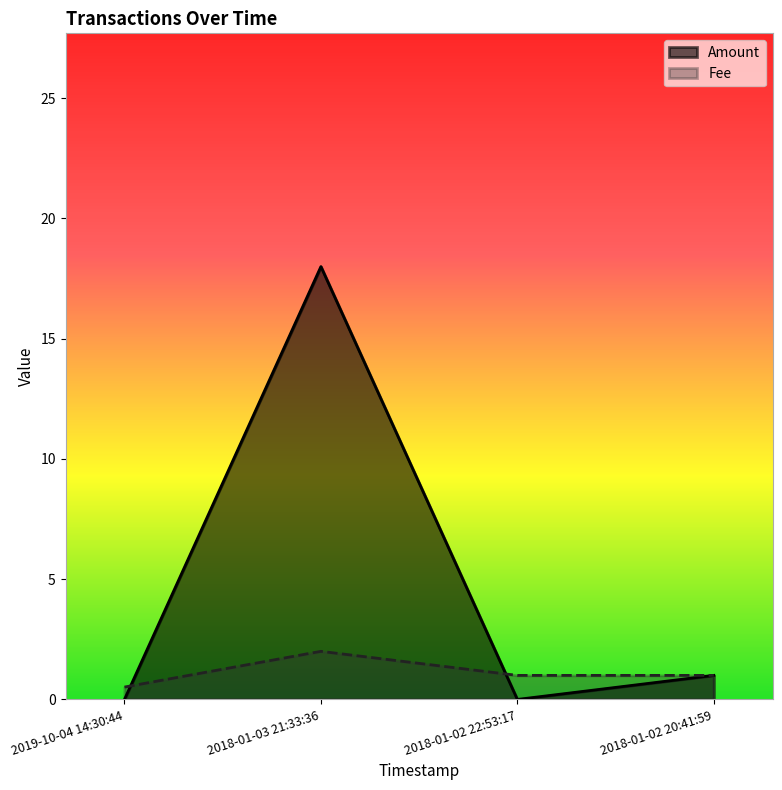

List the labels in order of Fee value, smallest first.

2019-10-04 14:30:44, 2018-01-02 22:53:17, 2018-01-02 20:41:59, 2018-01-03 21:33:36